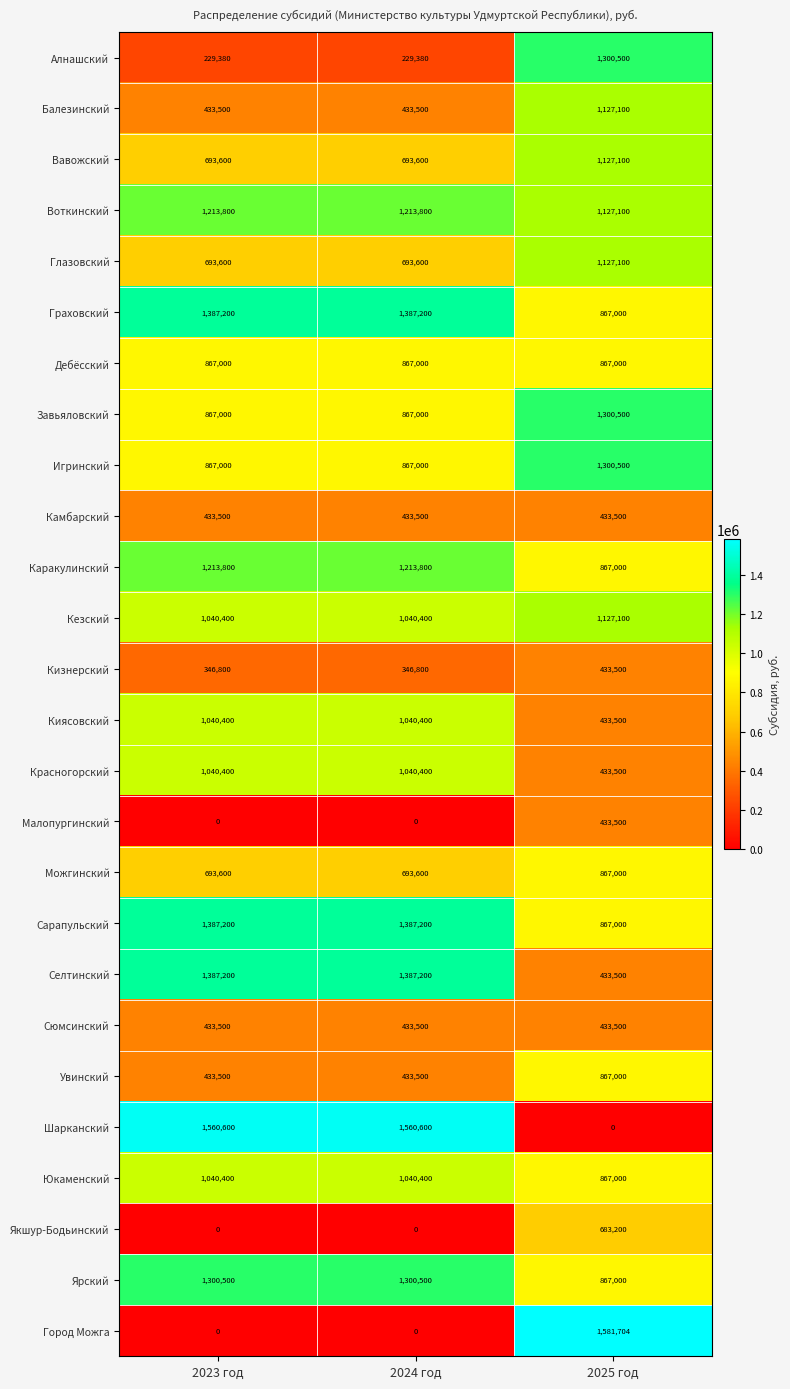

Which series has the widest spread of values?

Город Можга